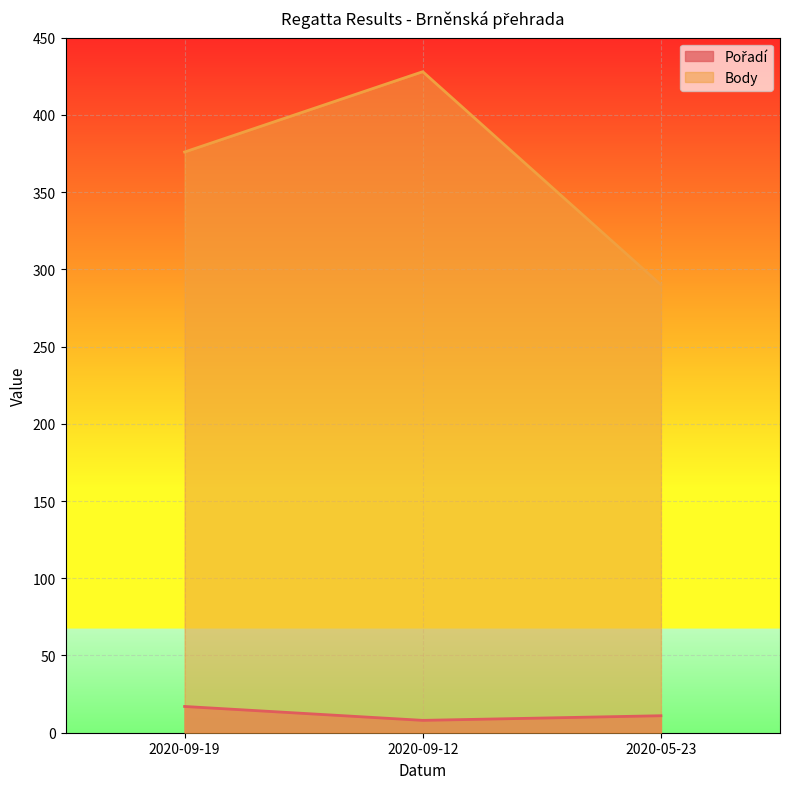

Count the Body values in the range 290 to 428.

3